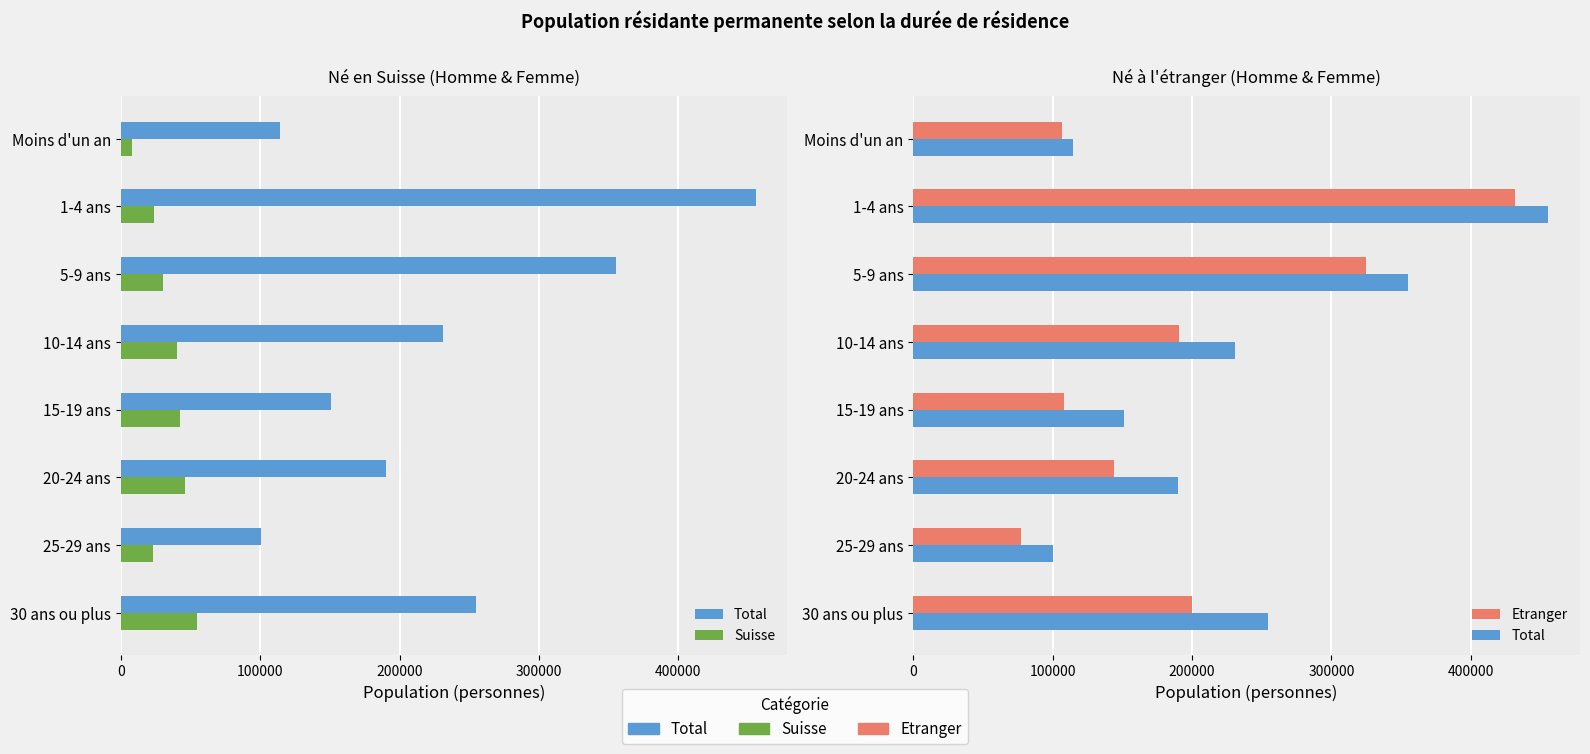

Rank the series by their average value, from lowest to highest.

Suisse, Etranger, Total